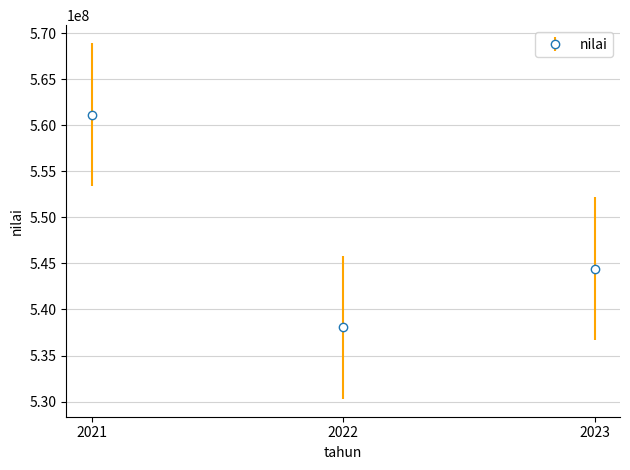

What is the minimum value shown in the chart?

538077302